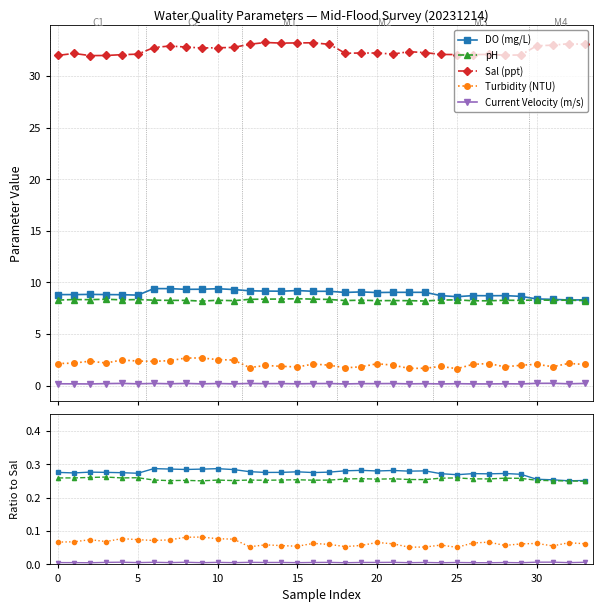

Count the Current Velocity (m/s) values in the range 0 to 1.

34